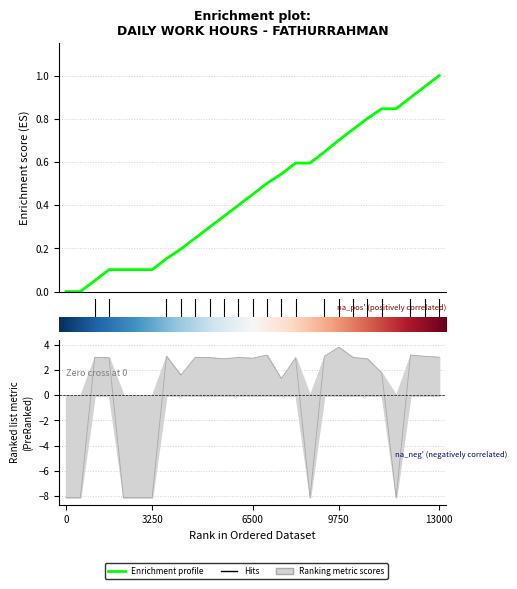

What is the smallest value displayed?

-8.1